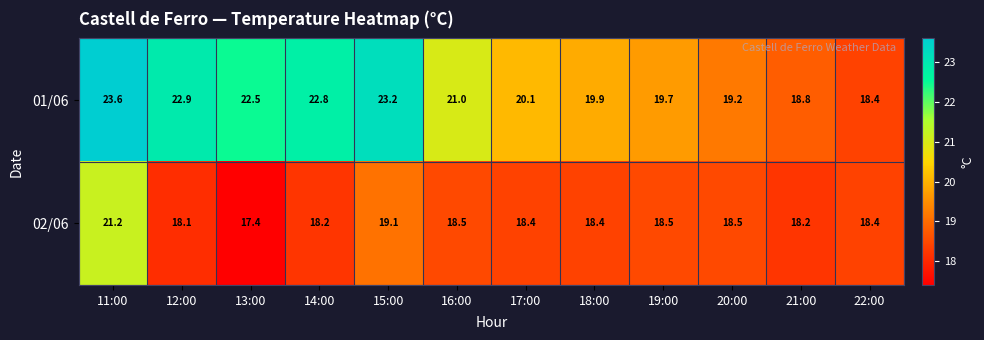

Count the number of categories in the chart.

12